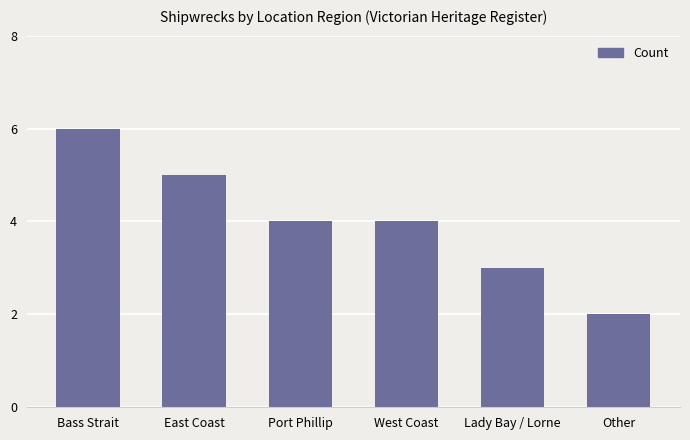

What is the difference between the maximum and second lowest values?

3